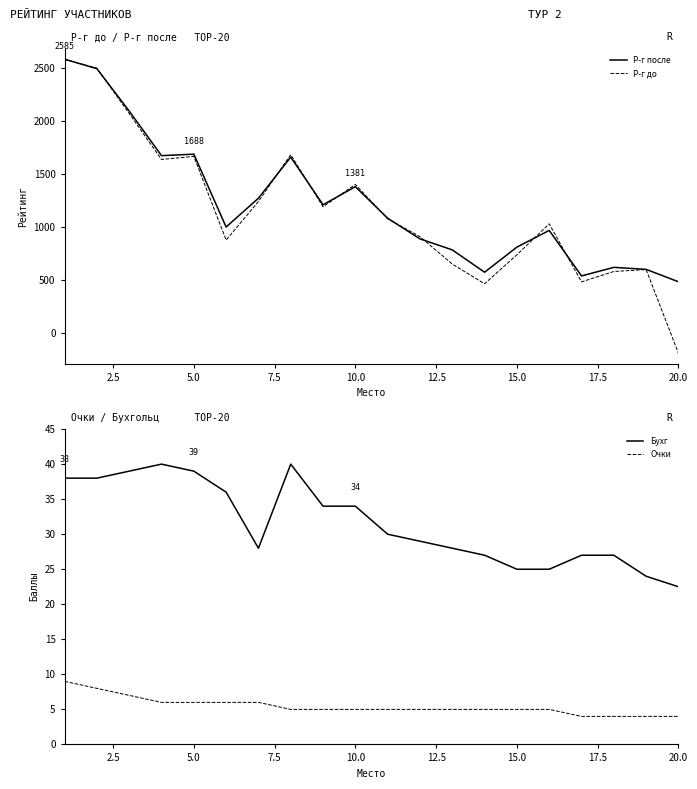

At which label does Бухг reach its minimum?

20.0